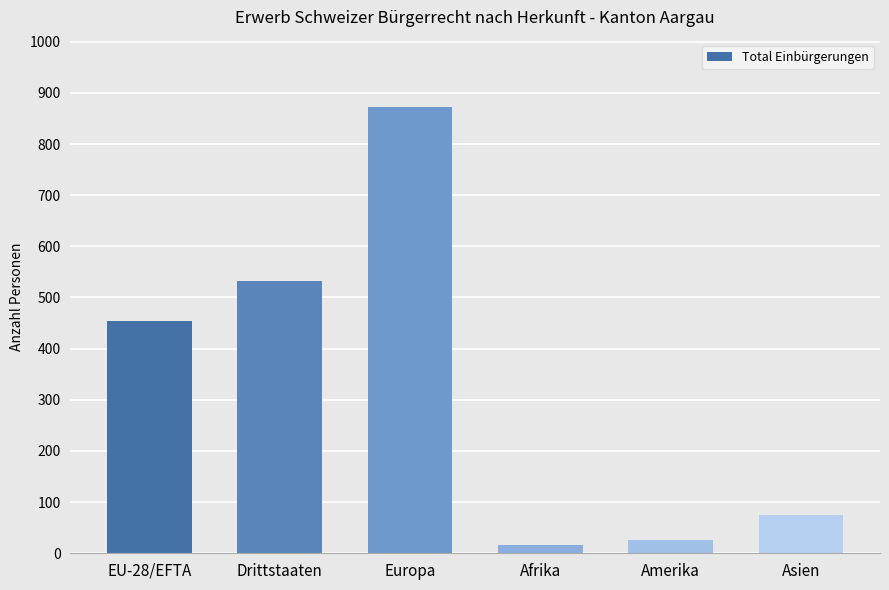

What is the approximate value at Drittstaaten, to the nearest 100?

500